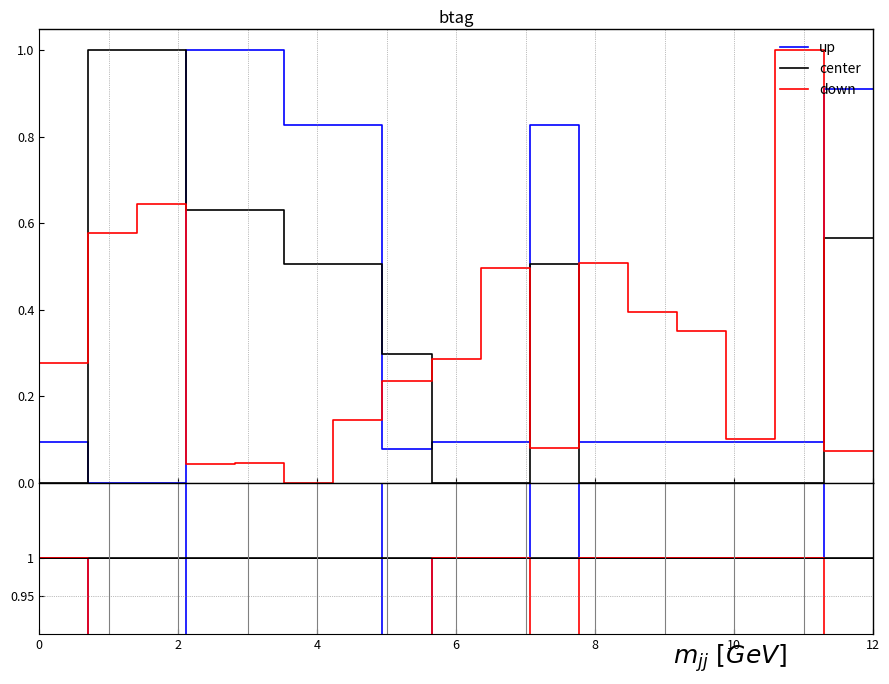

What are all the series names shown in the legend?

up, center, down